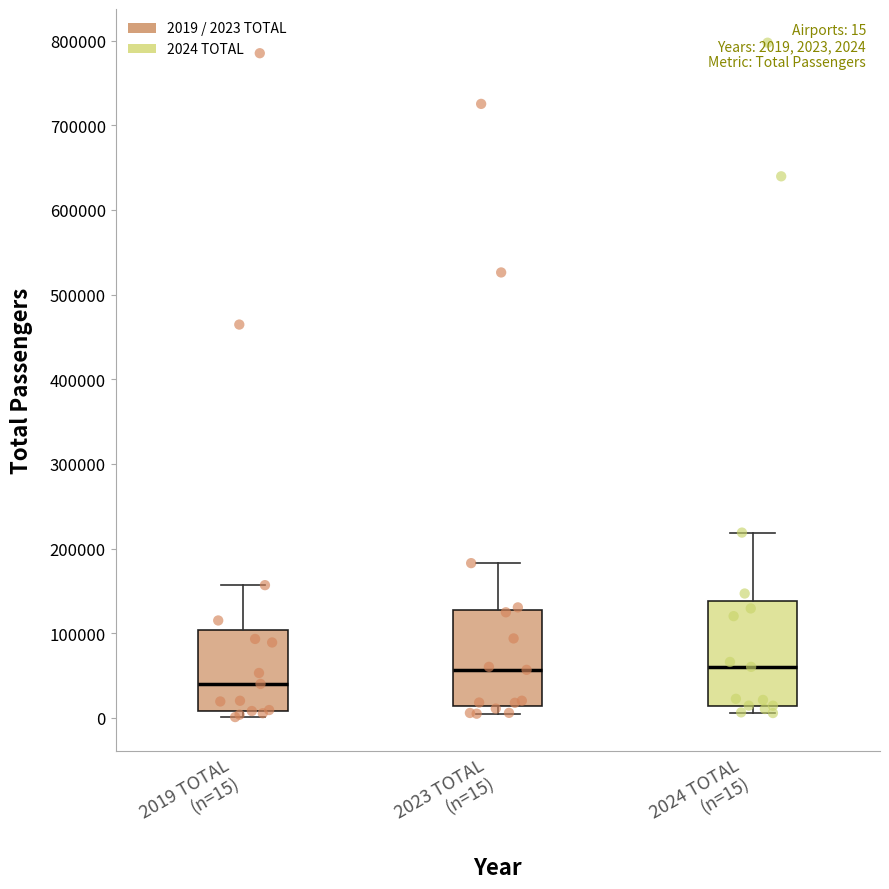

Which box's median line is the lowest?

2019 TOTAL (n=15)